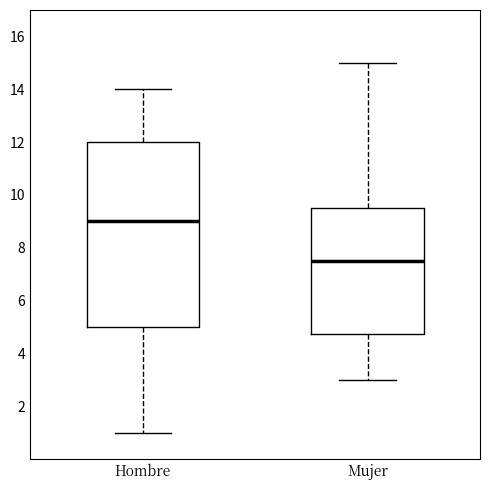

Which box is the tallest, from its lower edge to its upper edge?

Hombre